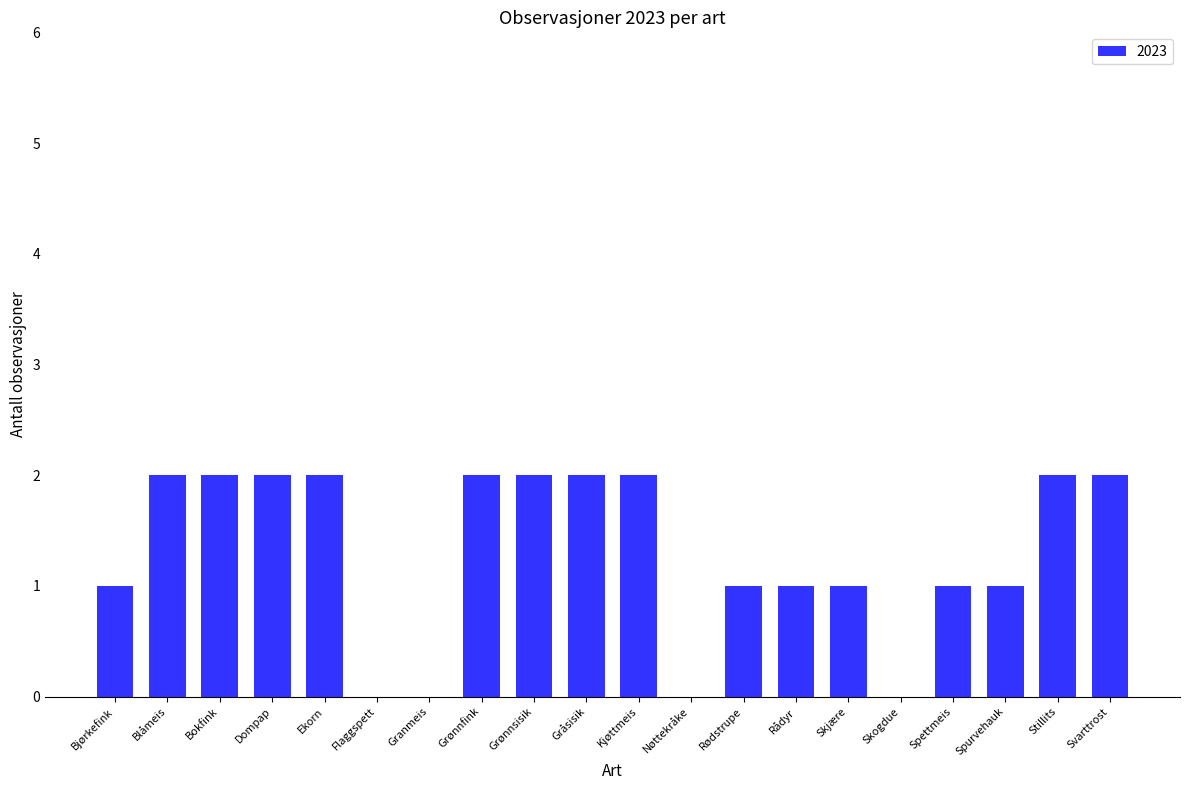

Is it true that the value at Skogdue is 0?

True